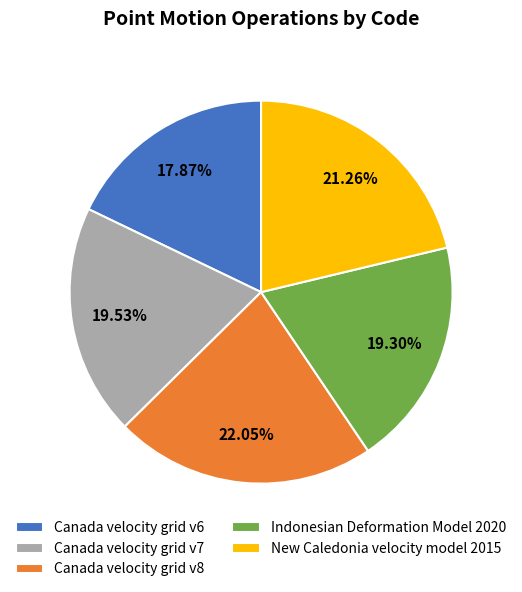

What is the largest slice in the pie chart?

Canada velocity grid v8